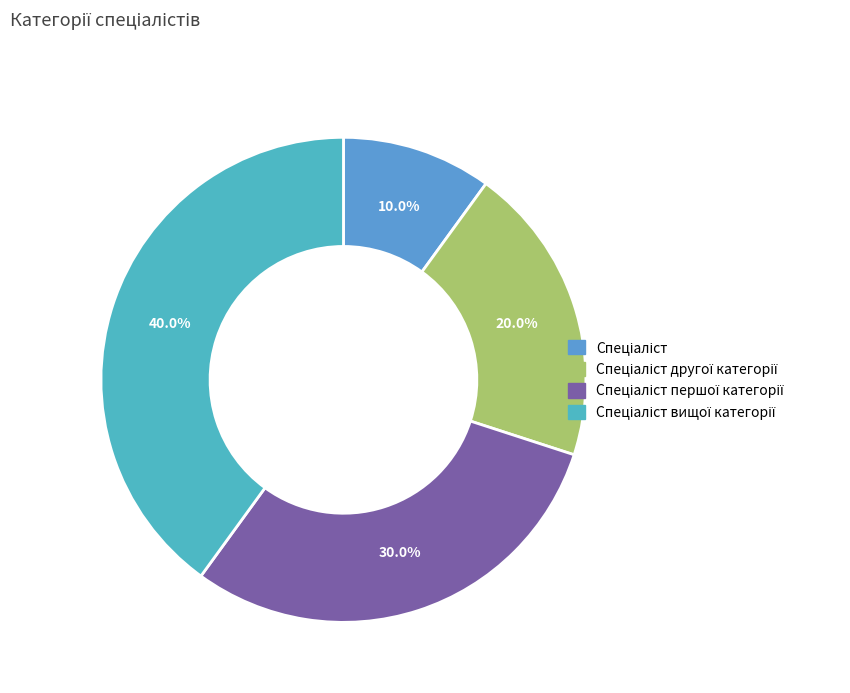

How many slices are in this pie chart?

4